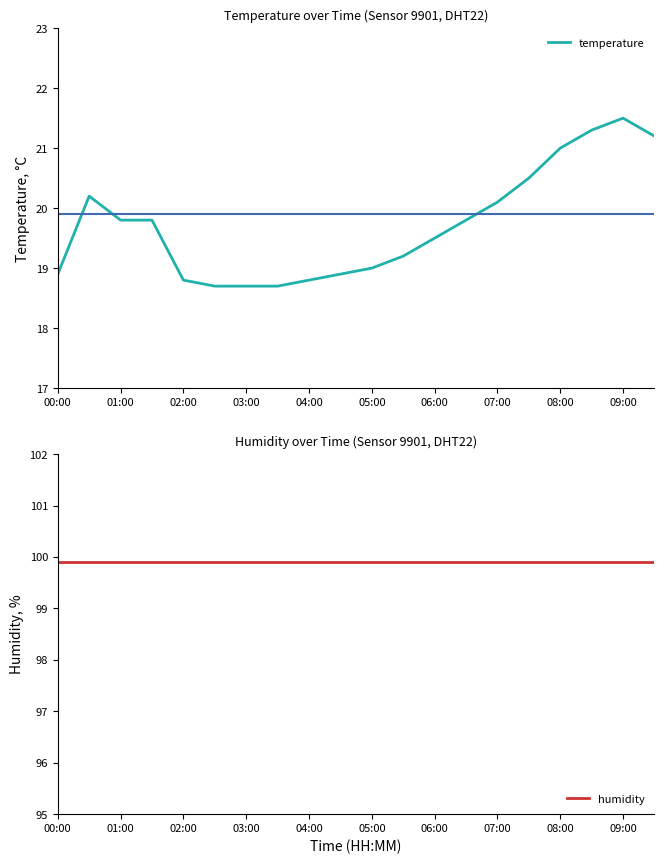

Reading right to left, transcribe all the data shown in this chart.

temperature: 21.2	21.5	21.3	21.0	20.5	20.1	19.8	19.5	19.2	19.0	18.9	18.8	18.7	18.7	18.7	18.8	19.8	19.8	20.2	18.9
humidity: 99.9	99.9	99.9	99.9	99.9	99.9	99.9	99.9	99.9	99.9	99.9	99.9	99.9	99.9	99.9	99.9	99.9	99.9	99.9	99.9